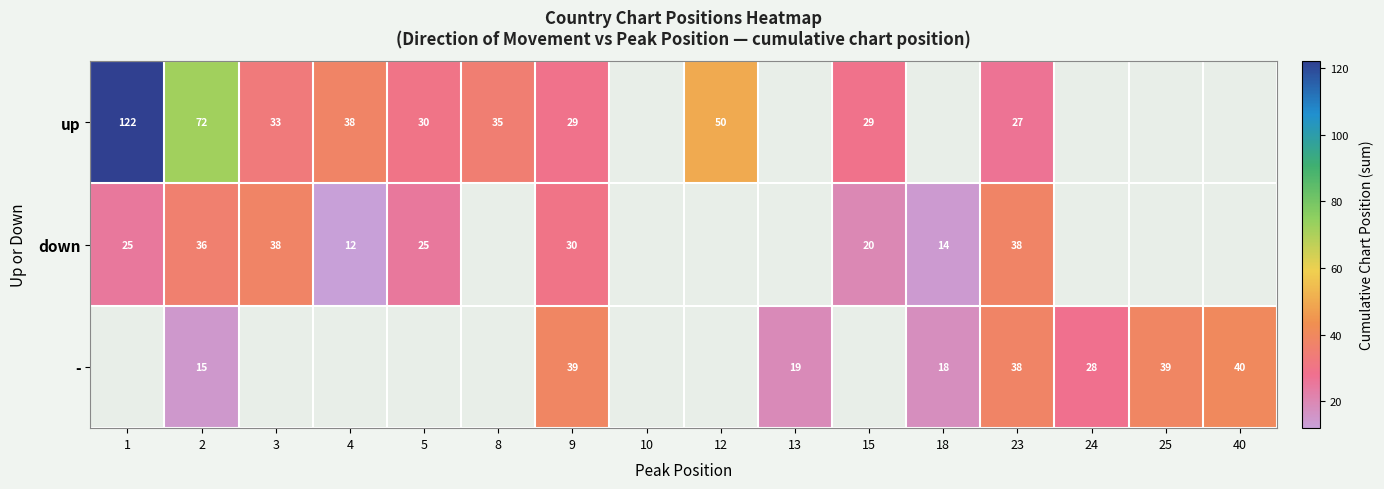

The value of down at 2 is 36. True or false?

True